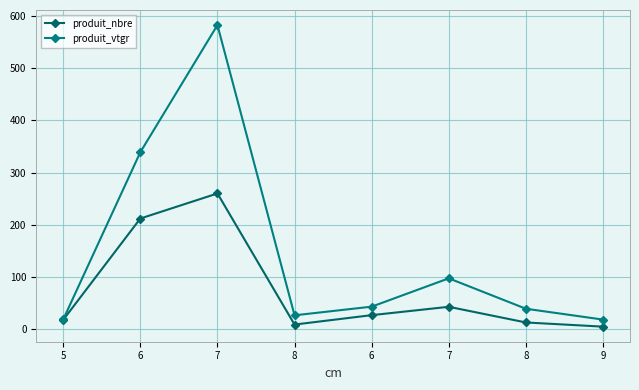

True or false: produit_nbre and produit_vtgr intersect in this chart.

False